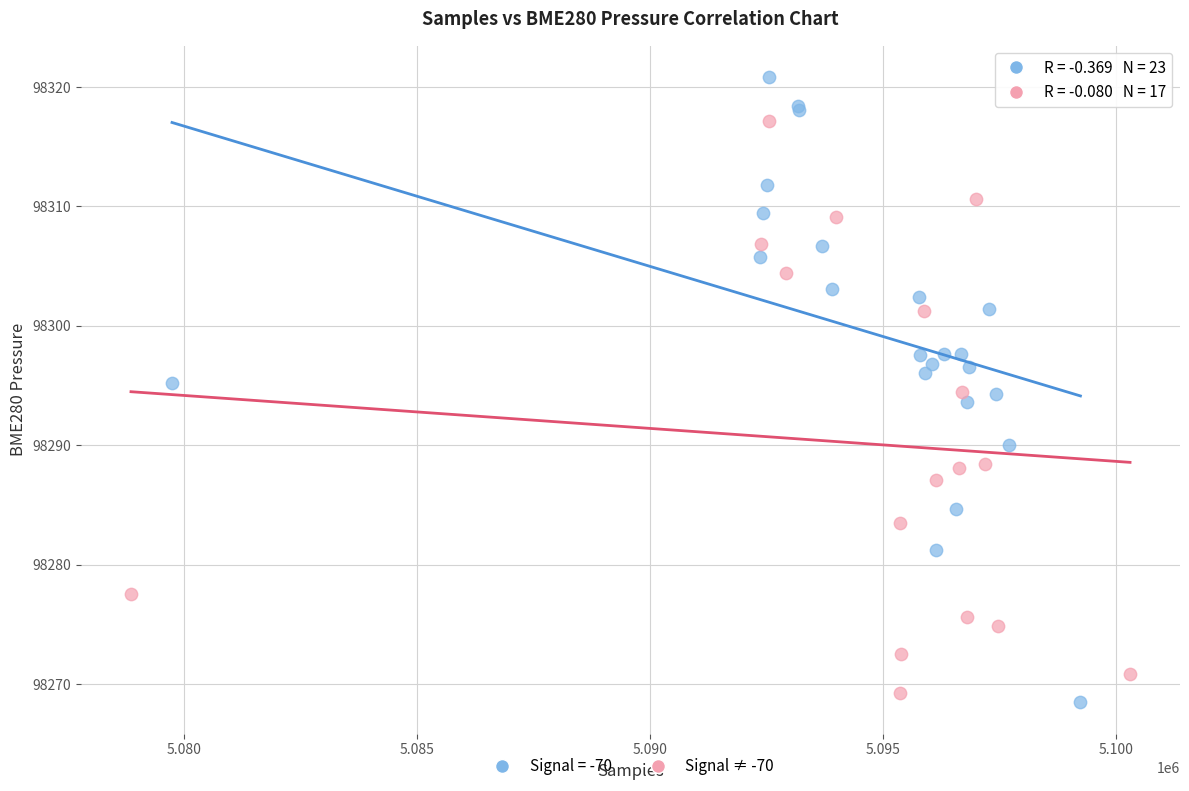

Which series reaches the maximum Y coordinate?

Signal = -70